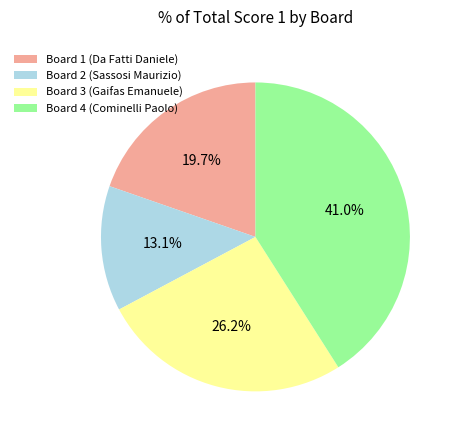

What is the total percentage of Board 3 (Gaifas Emanuele) and Board 2 (Sassosi Maurizio)?

39.3%